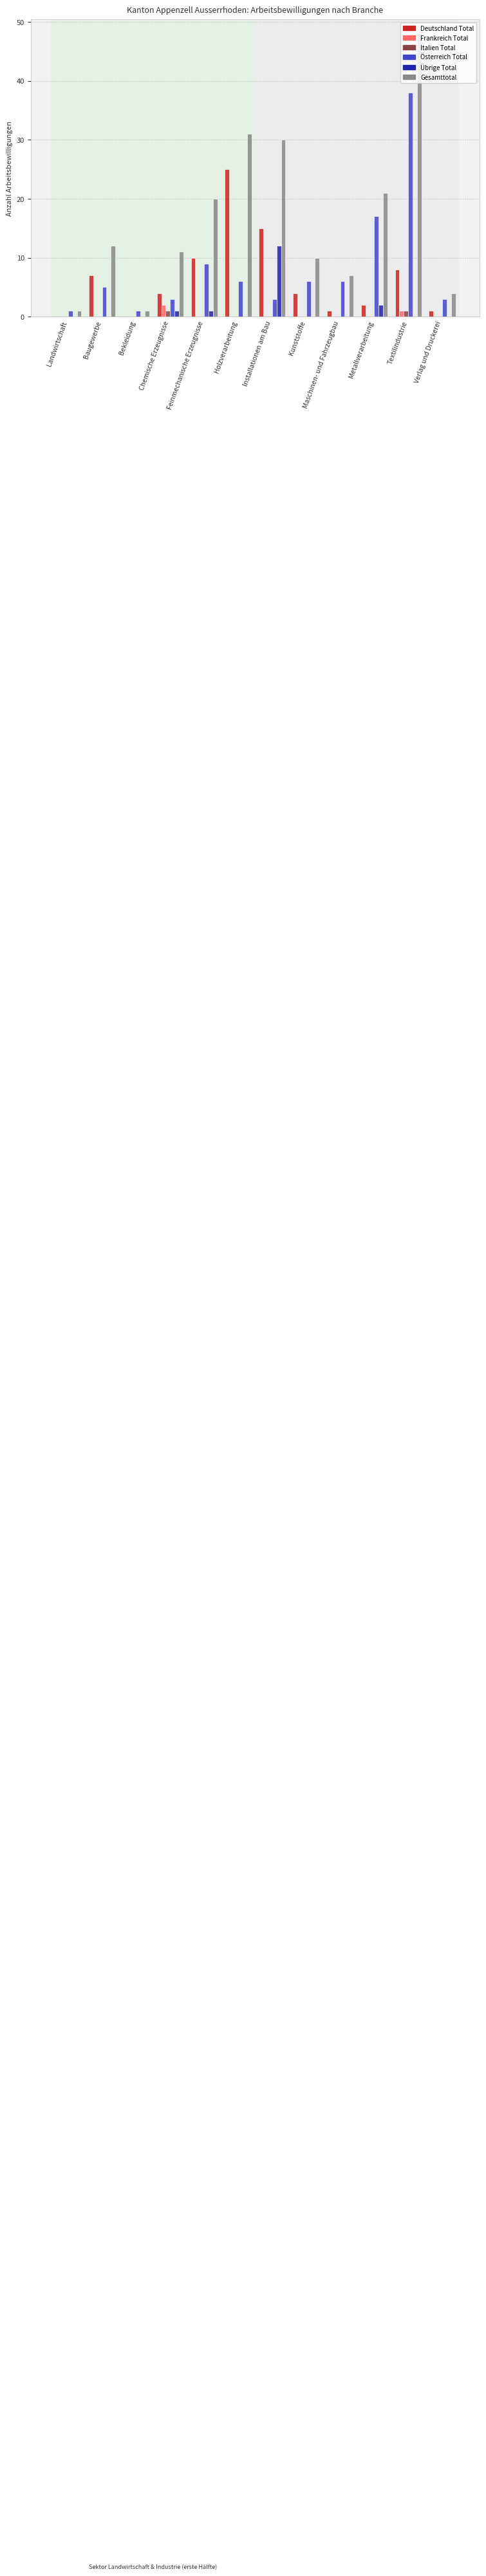

Is it true that Gesamttotal equals 51 at Installationen am Bau?

False